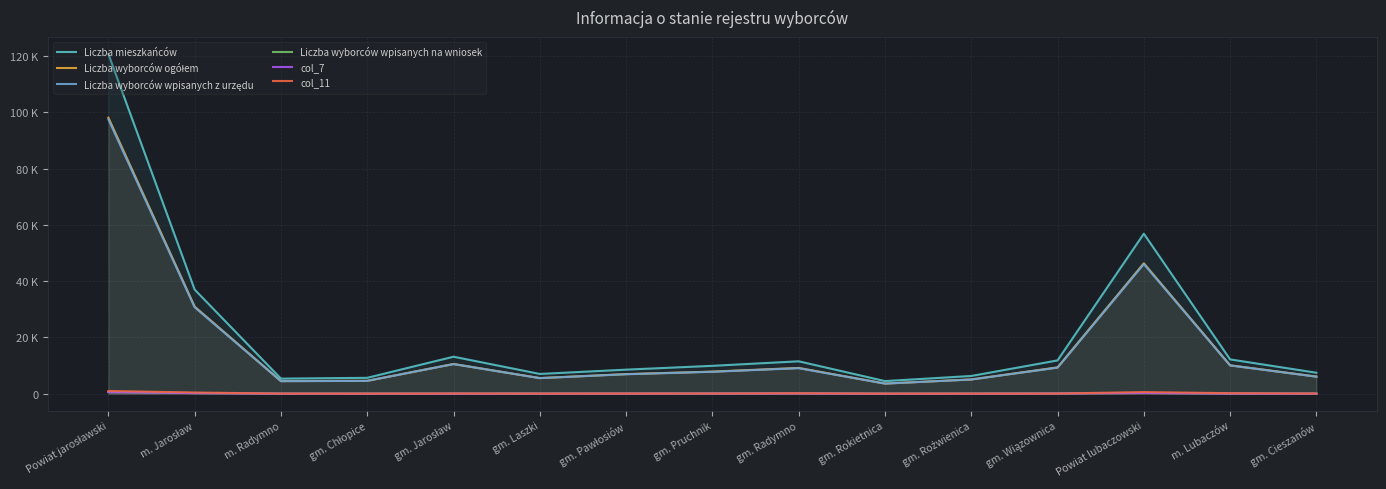

At how many categories does at least one series exceed 108493?

1